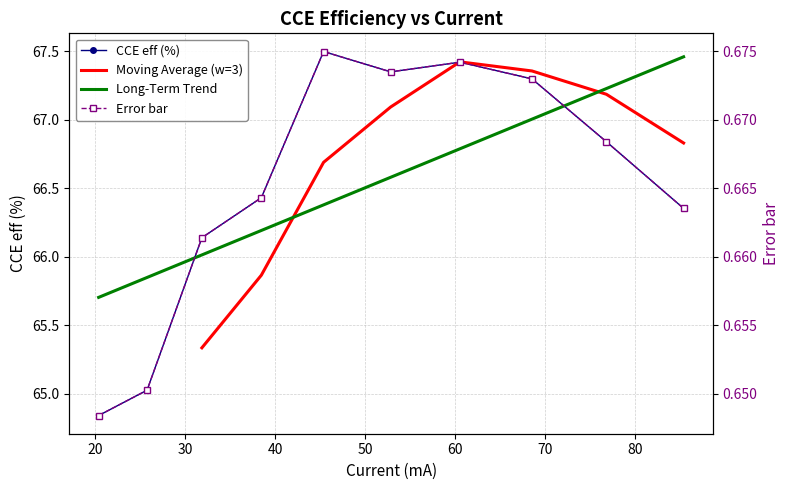

Reading left to right, list all the values displayed in this chart.

CCE eff (%): 64.8	65.0	66.1	66.4	67.5	67.3	67.4	67.3	66.8	66.4
Error bar: 0.6	0.7	0.7	0.7	0.7	0.7	0.7	0.7	0.7	0.7